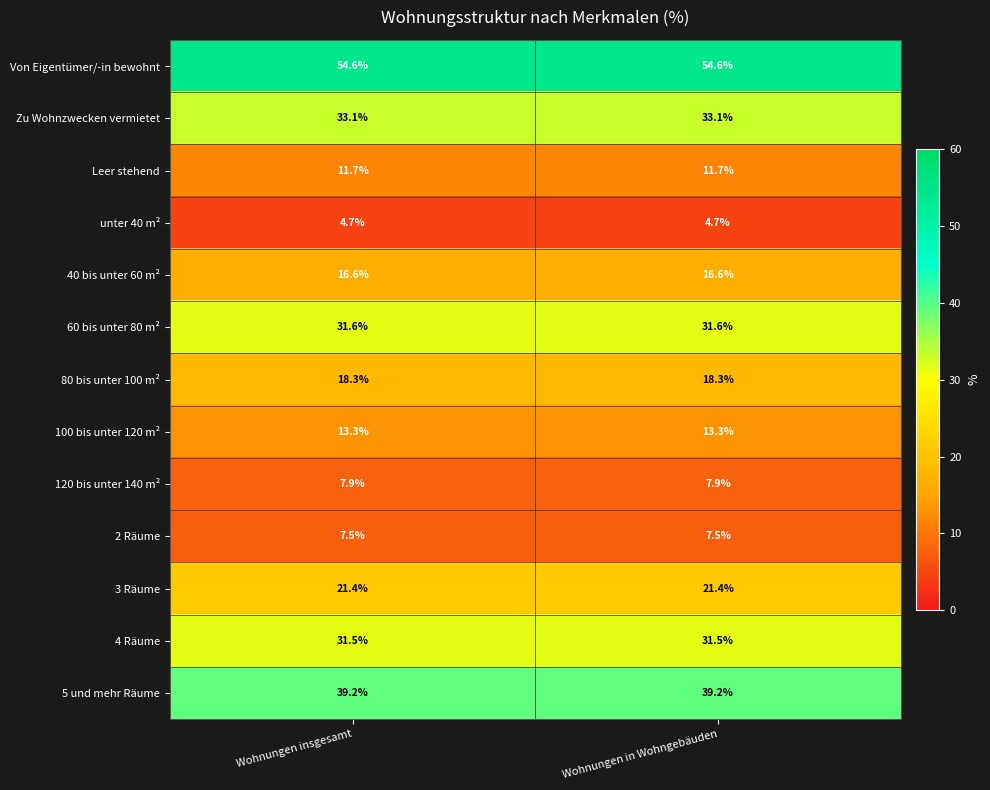

What is the greatest value displayed?

54.6